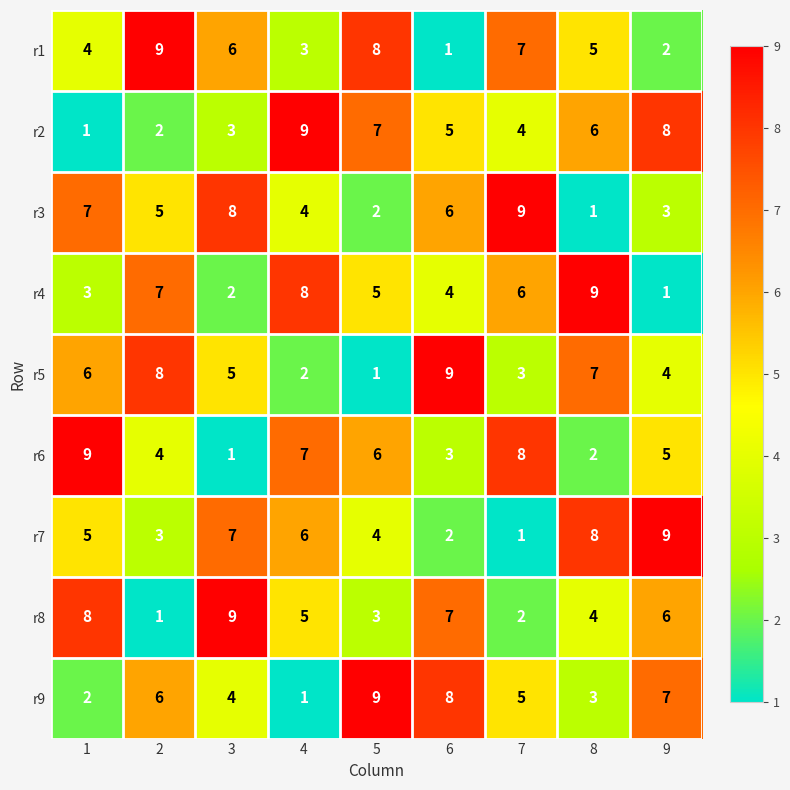

Which category has the lowest value in the r4 series?

9